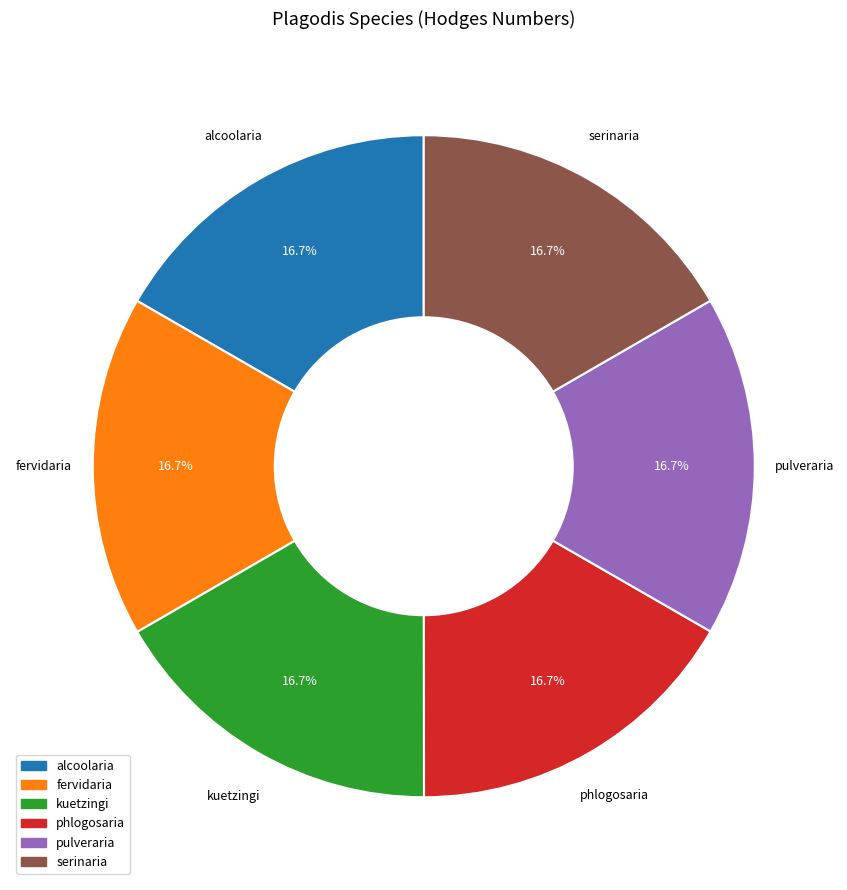

Is phlogosaria the majority of the pie?

No